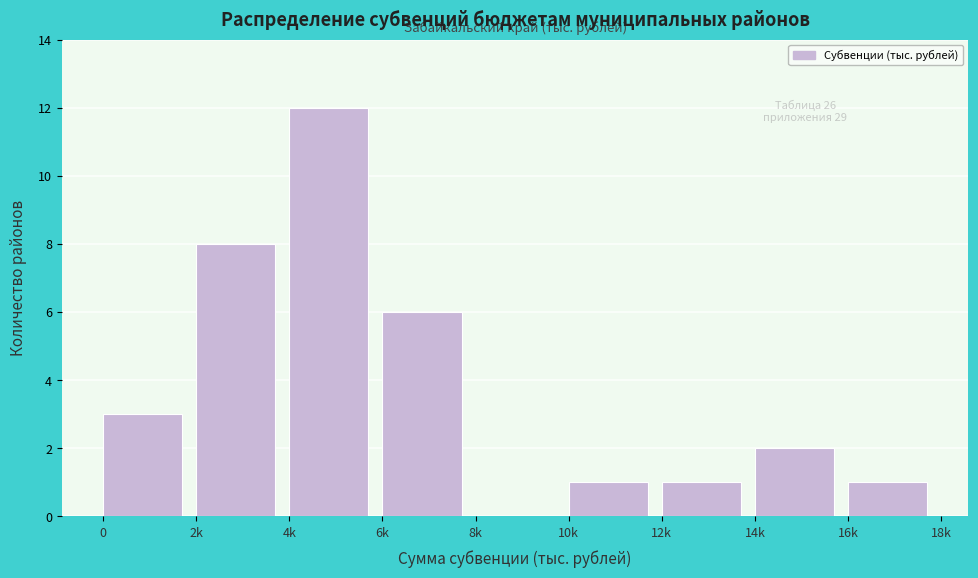

Reading right to left, what are all the values shown in this chart?

16k=1	14k=2	12k=1	10k=1	8k=0	6k=6	4k=12	2k=8	0=3